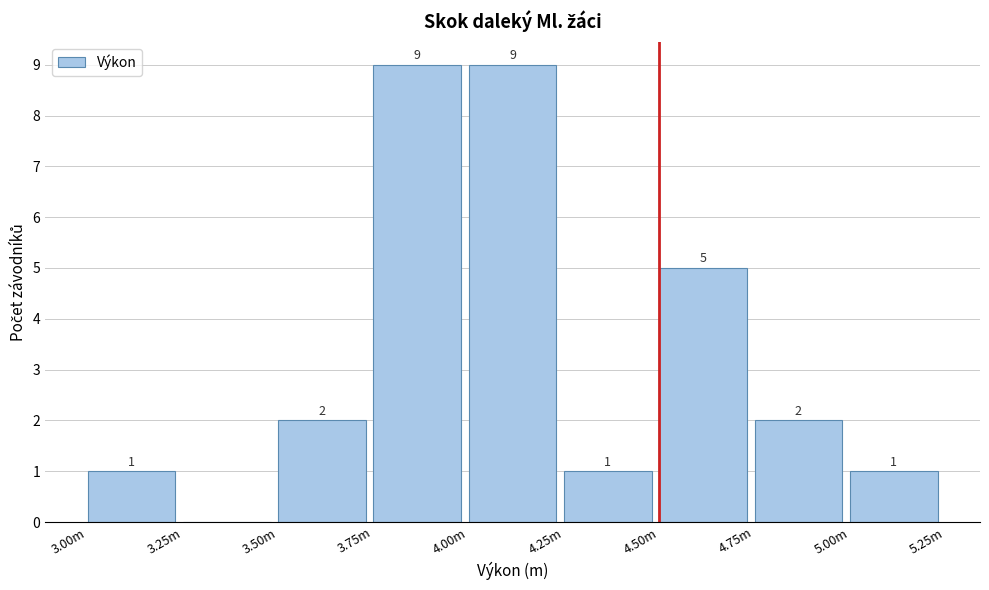

Reading left to right, extract all data points from this chart.

3.00m=1	3.25m=0	3.50m=2	3.75m=9	4.00m=9	4.25m=1	4.50m=5	4.75m=2	5.00m=1